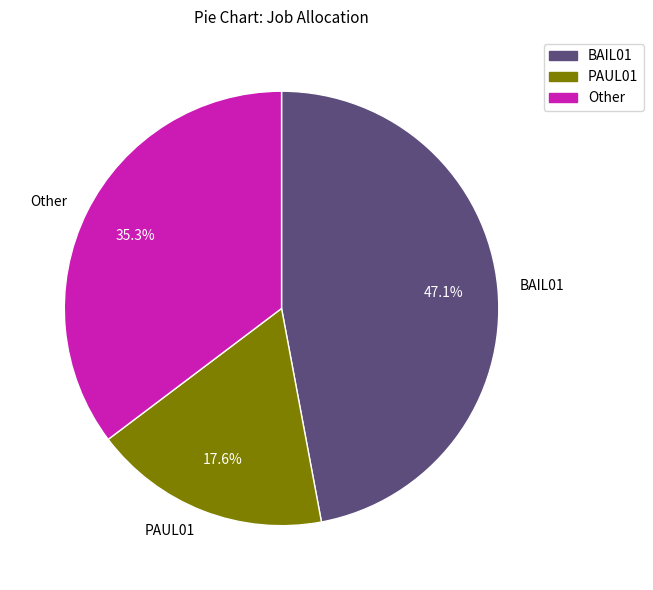

Which slice is the largest?

BAIL01